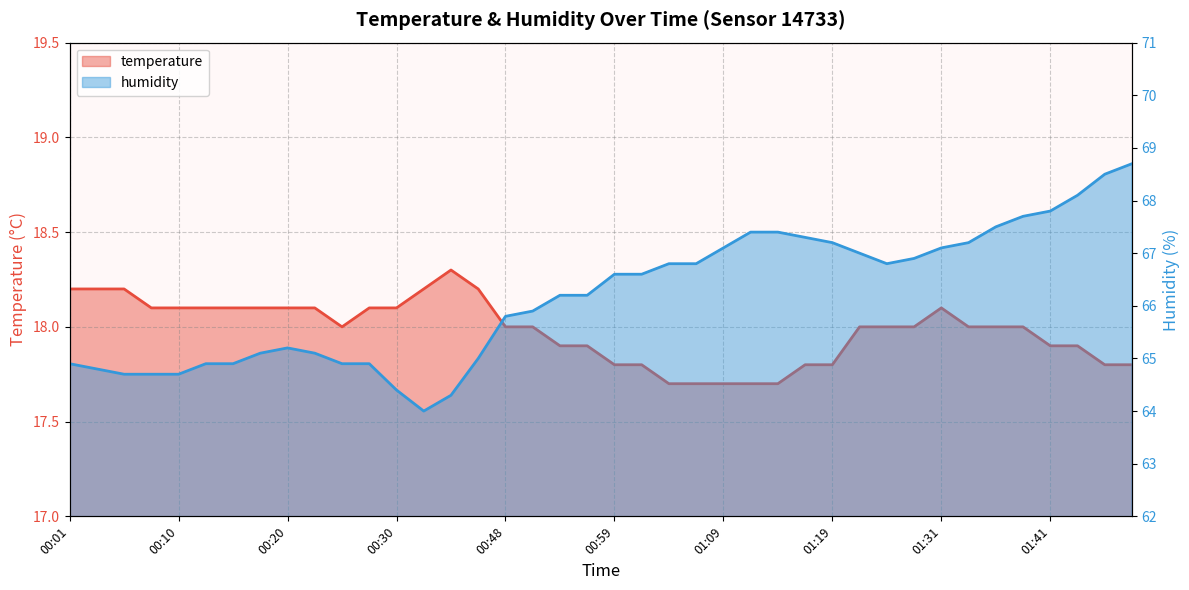

The humidity series shows 41.3 at 01:14. True or false?

False